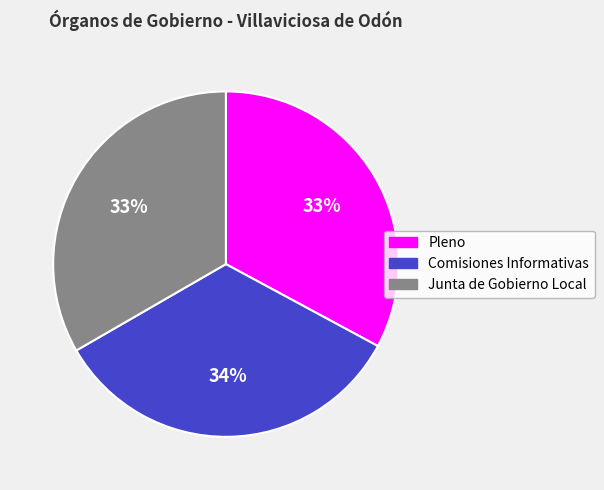

Does Pleno account for over 50% of the chart?

No